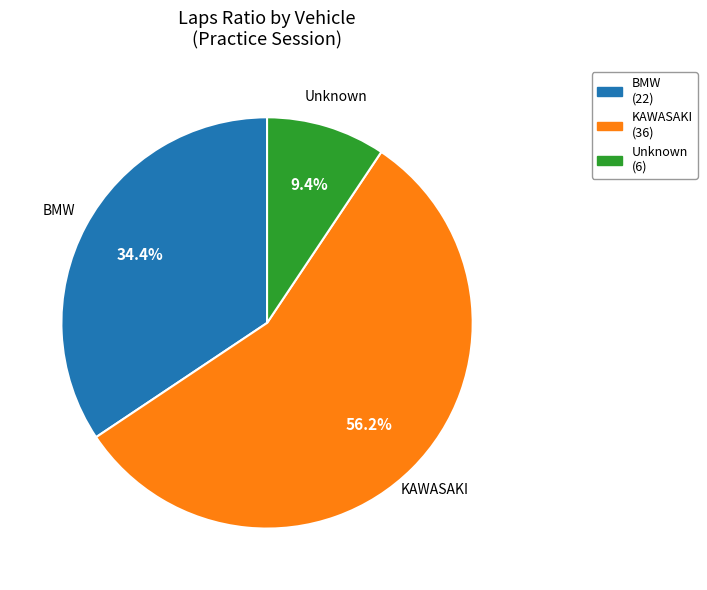

How many segments does this pie chart have?

3